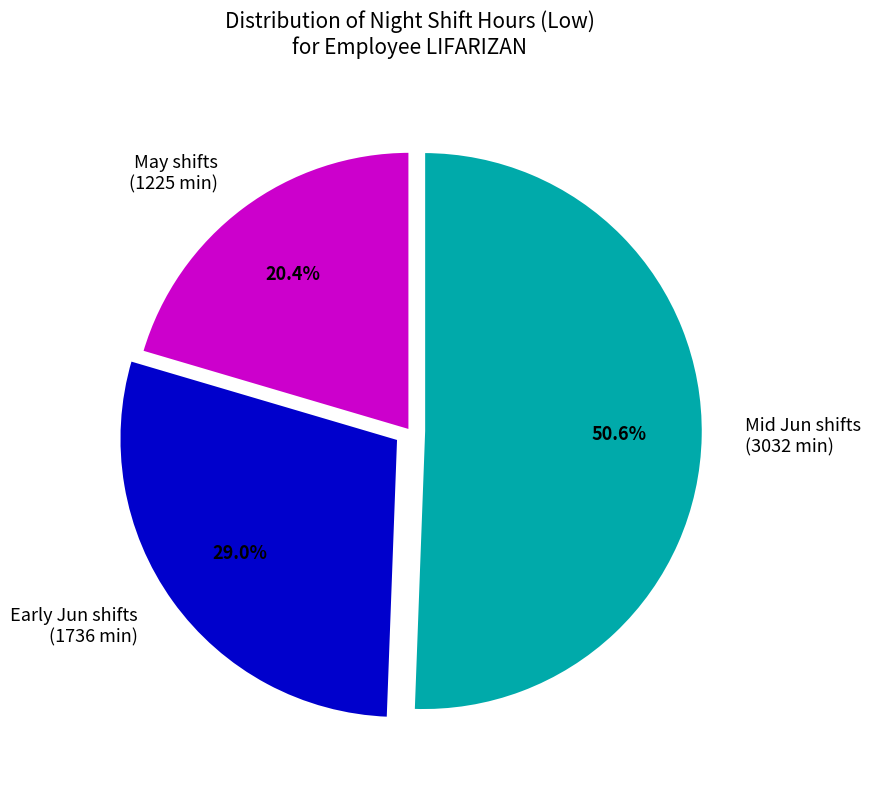

Rank the categories by value from highest to lowest.

Mid Jun shifts (3032 min), Early Jun shifts (1736 min), May shifts (1225 min)